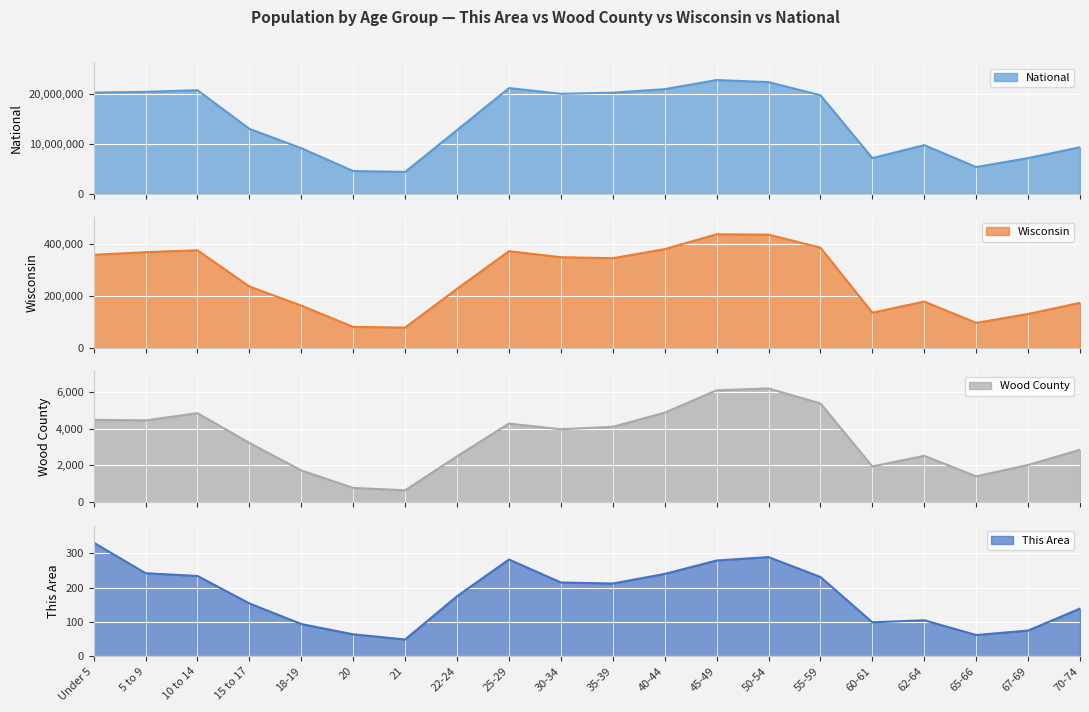

What is the difference between the maximum and second lowest values in the This Area series?

269